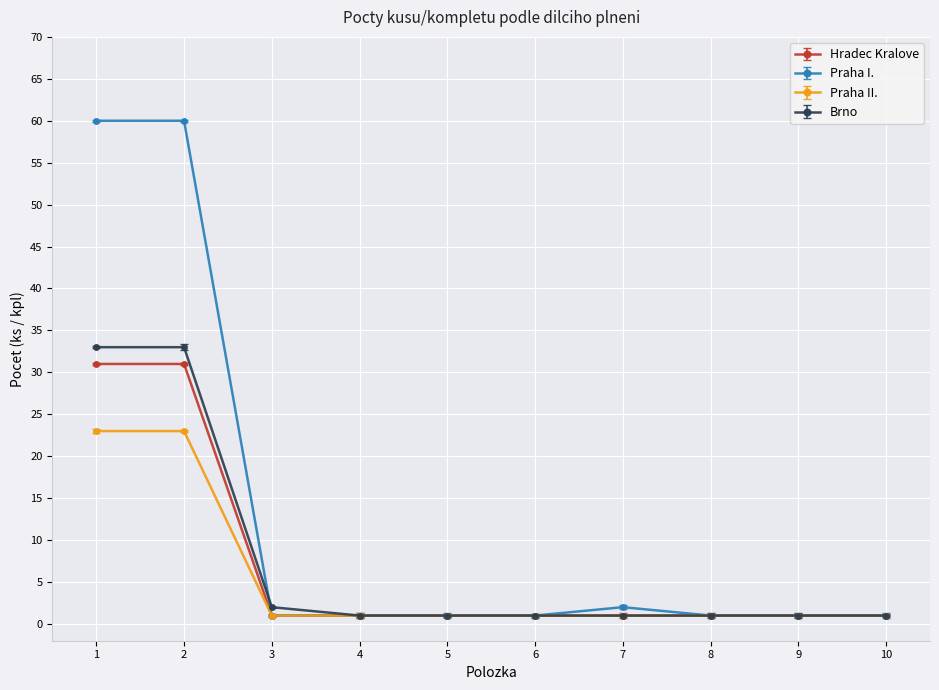

What is the smallest value displayed?

1